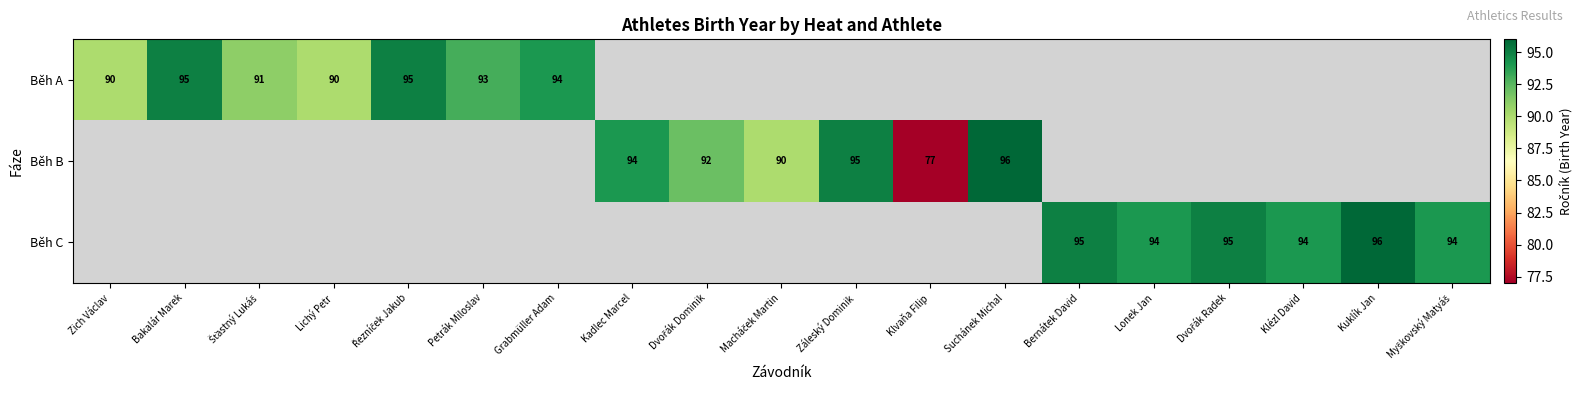

True or false: Běh A has a value of 90 at Lichý Petr.

True